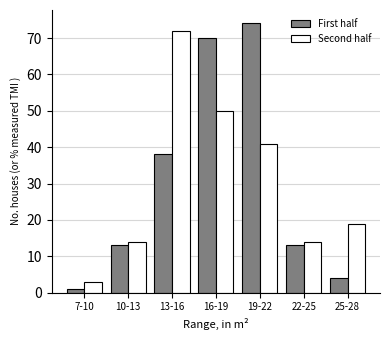

Reading left to right, extract all data points from this chart.

First half: 7-10=1	10-13=13	13-16=38	16-19=70	19-22=74	22-25=13	25-28=4
Second half: 7-10=3	10-13=14	13-16=72	16-19=50	19-22=41	22-25=14	25-28=19